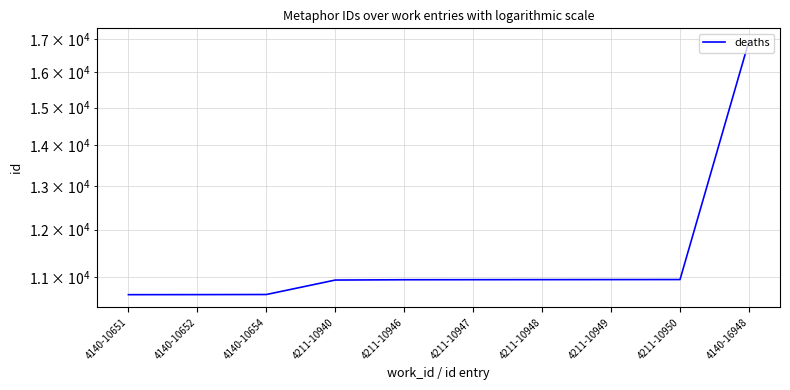

What is the sum of all values?

114585